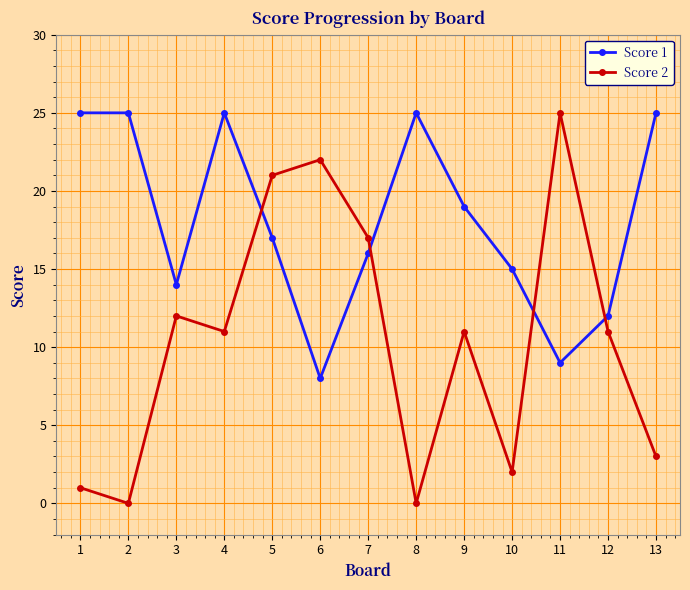

True or false: Score 2 and Score 1 intersect in this chart.

True